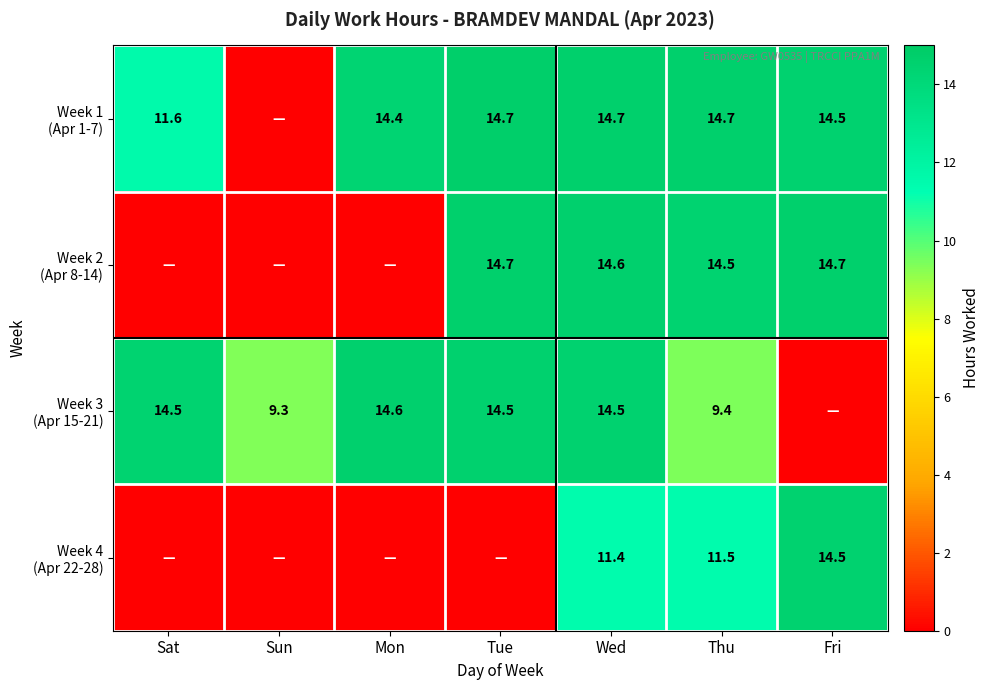

What is the total value across all series at Thu?

50.1